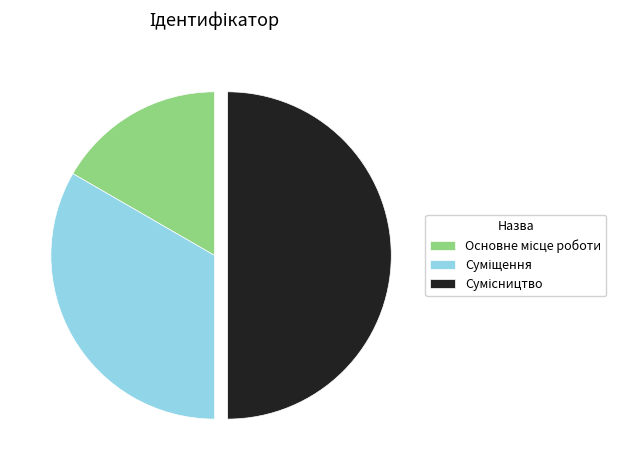

To the nearest percent, what is the average slice percentage?

33%